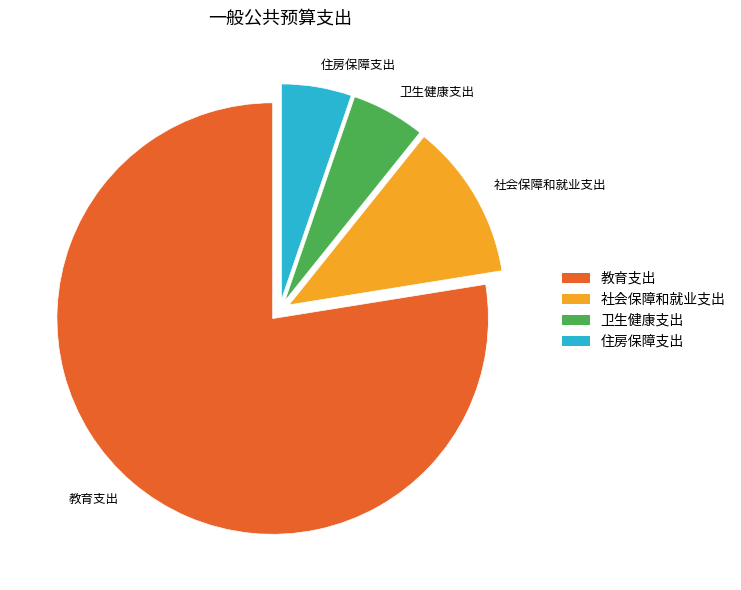

Do 住房保障支出 and 卫生健康支出 together represent more than half of the pie?

No